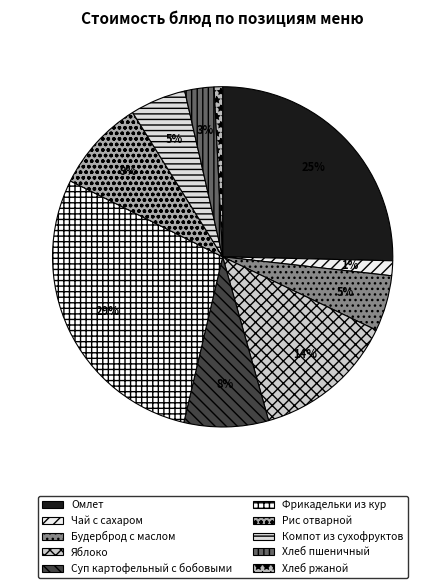

What is the total percentage of Омлет and Яблоко?

38.9%